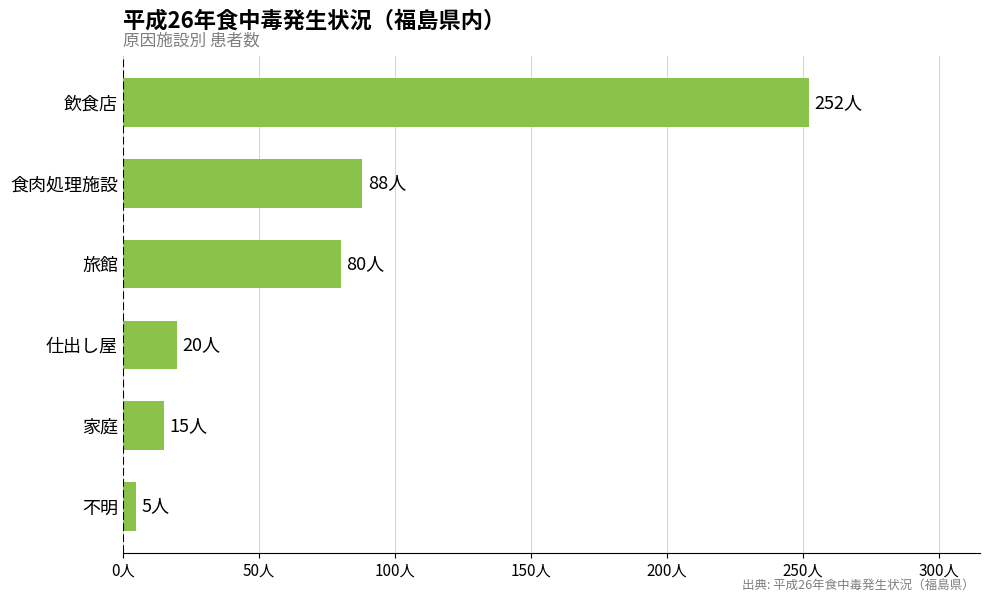

Are the bars horizontal?

Yes